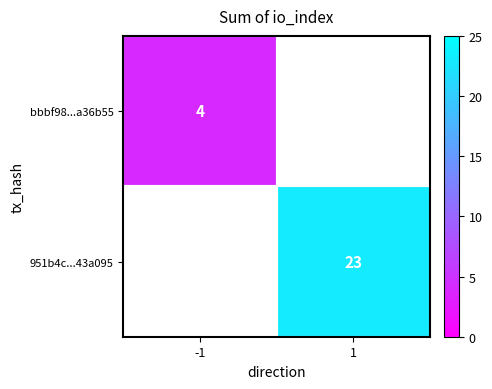

Is it true that 951b4c...43a095 equals 23 at 1?

True